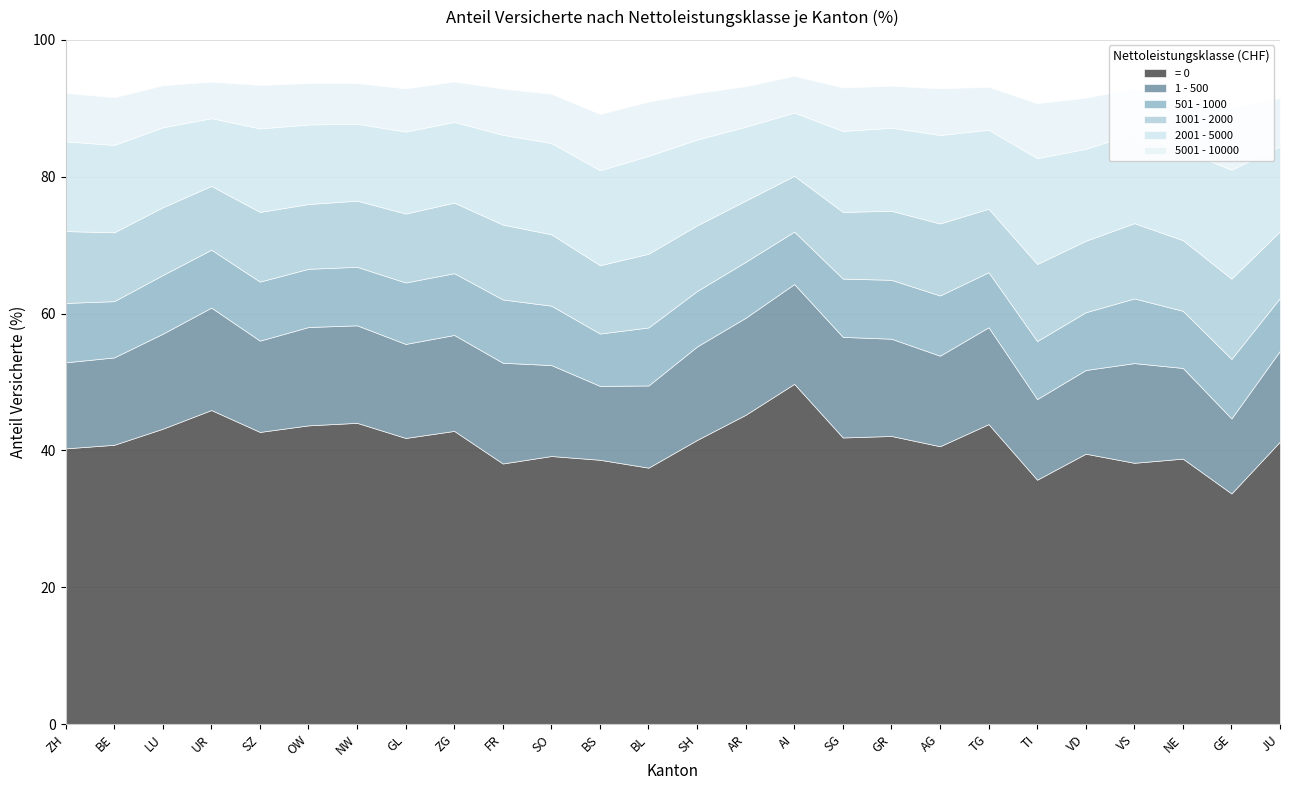

Which series has the largest total across all categories?

= 0